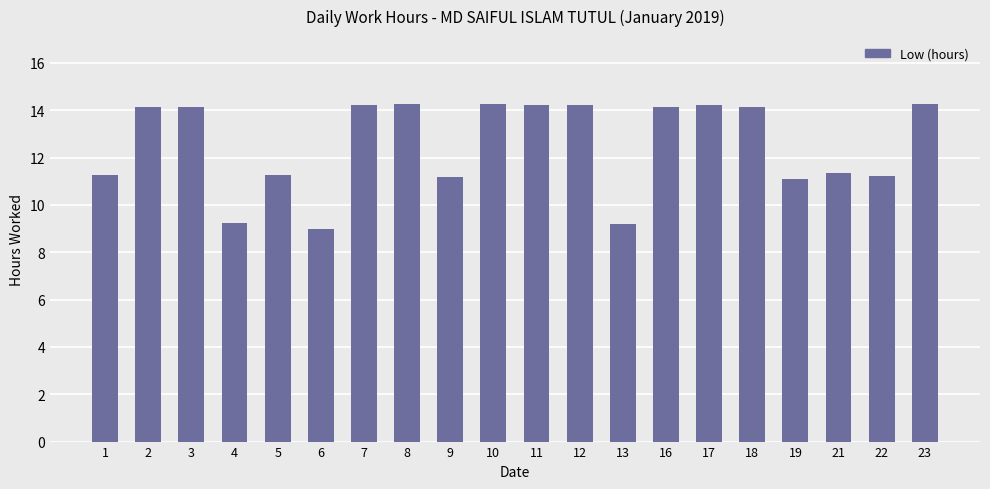

What is the minimum value shown in the chart?

9.0